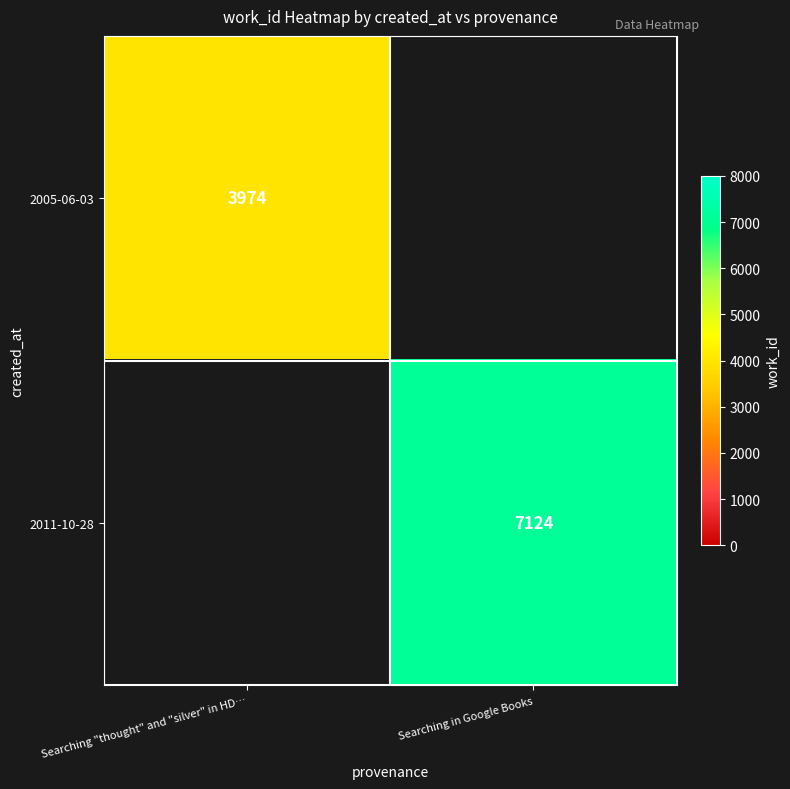

Is the value of 2005-06-03 at Searching "thought" and "silver" in HD… greater than the value of 2011-10-28 at Searching in Google Books?

No